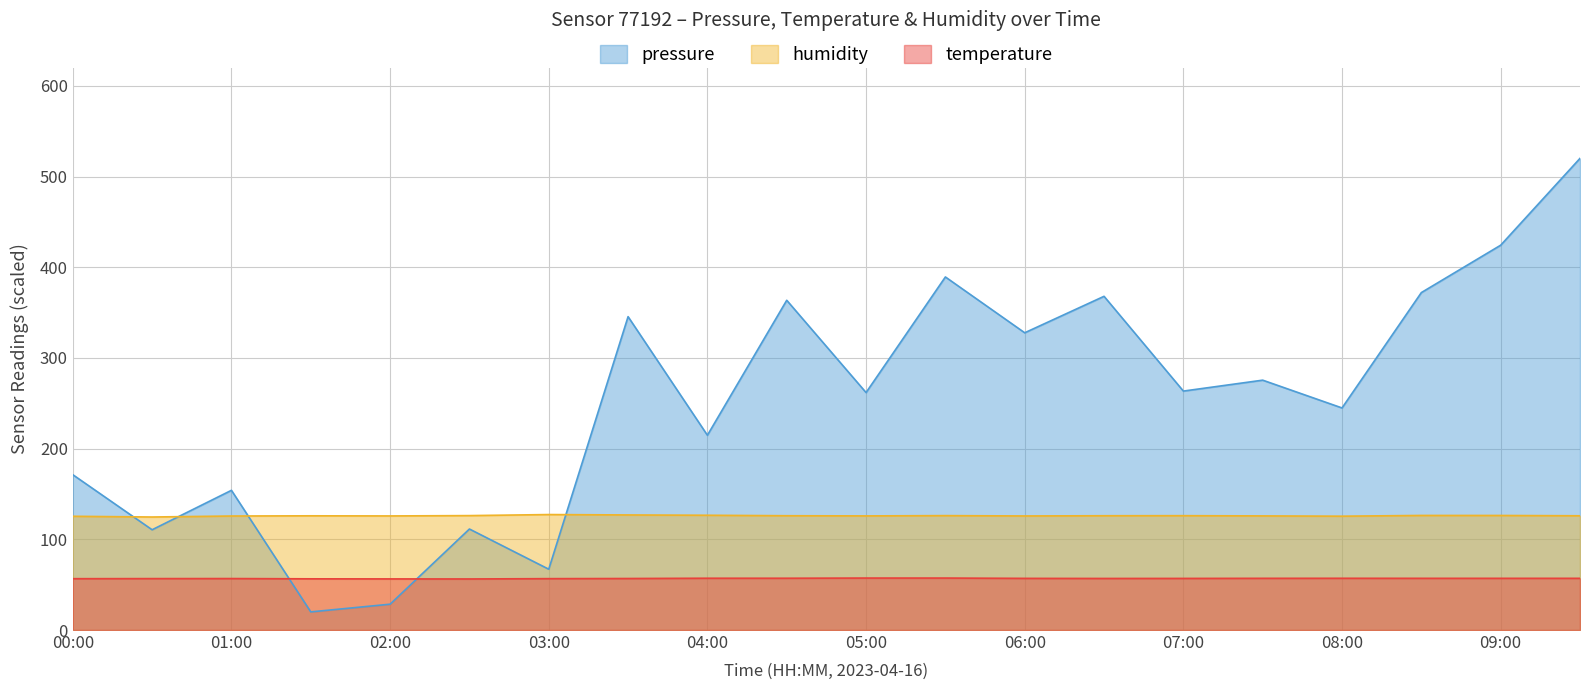

True or false: humidity has a value of 124.6 at 00:30.

True